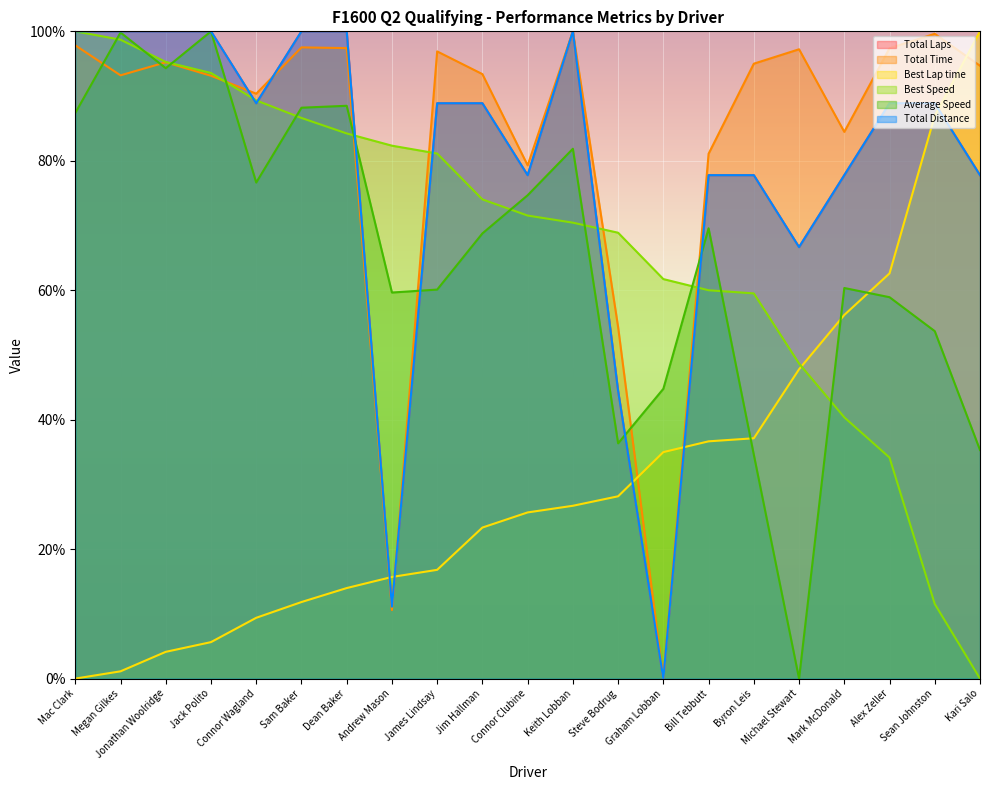

Which label corresponds to the largest value in the chart?

Mac Clark